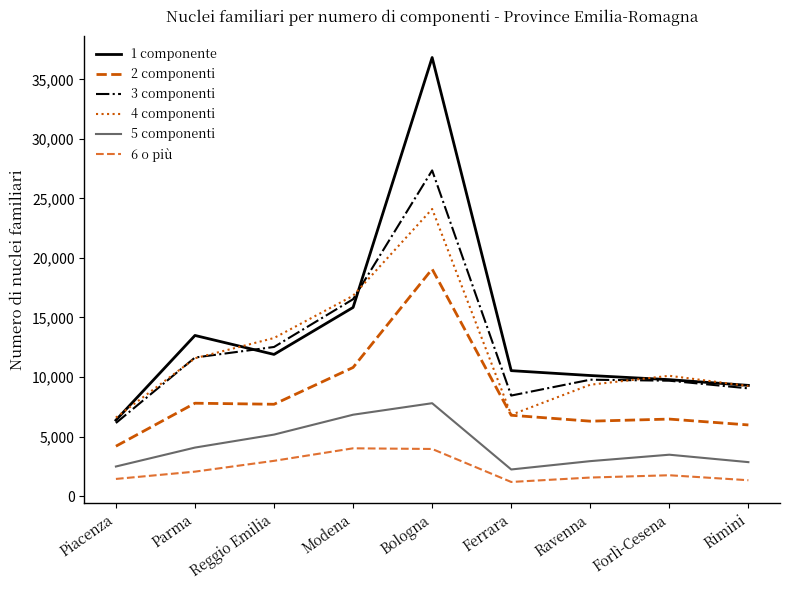

What is the difference between the highest and lowest values at Ferrara?

9349